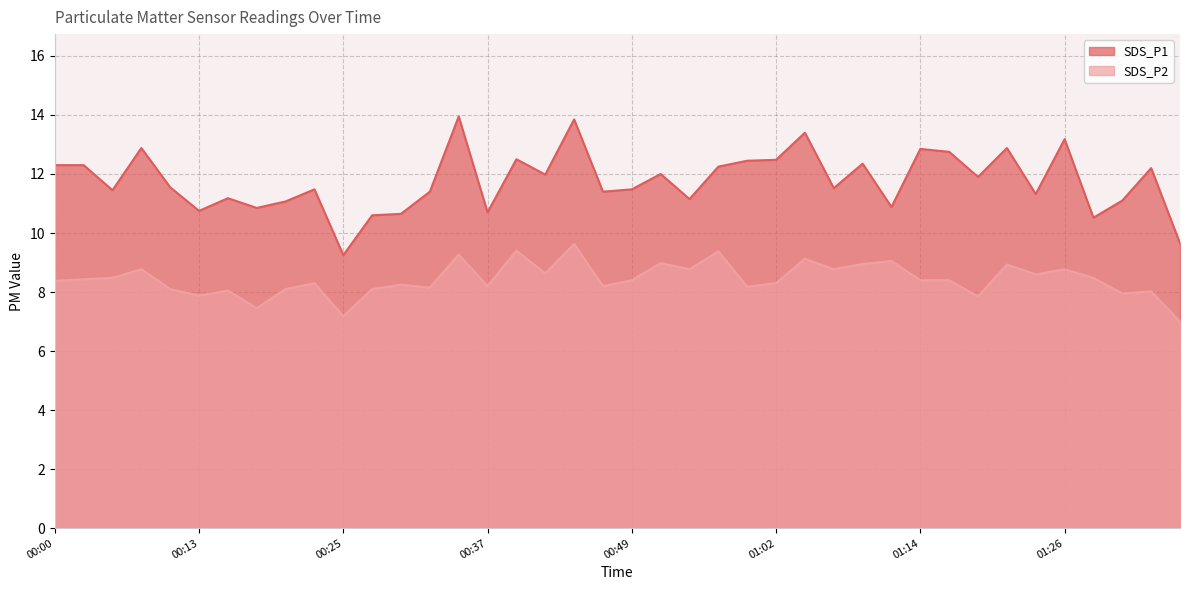

How many interior local peaks does the SDS_P2 series have?

14